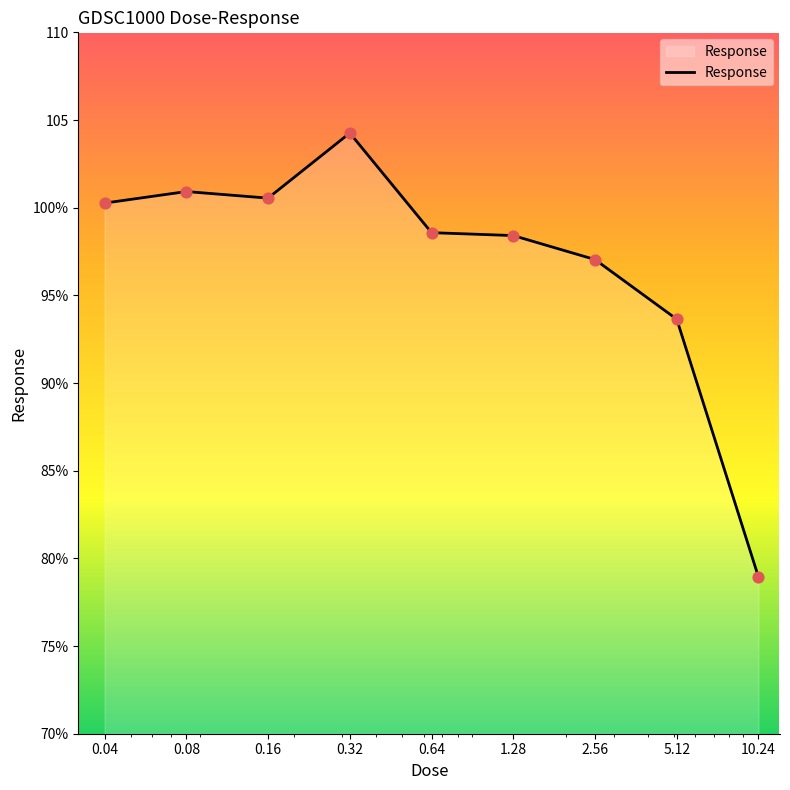

Does the chart have visible grid lines?

No